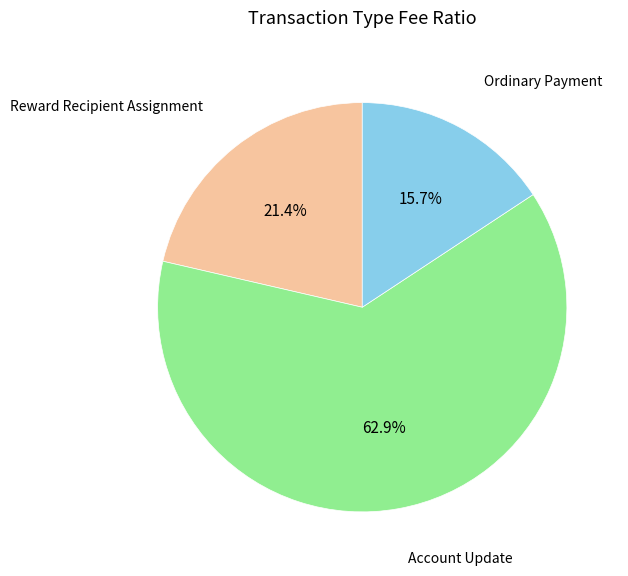

Which category accounts for the majority?

Account Update